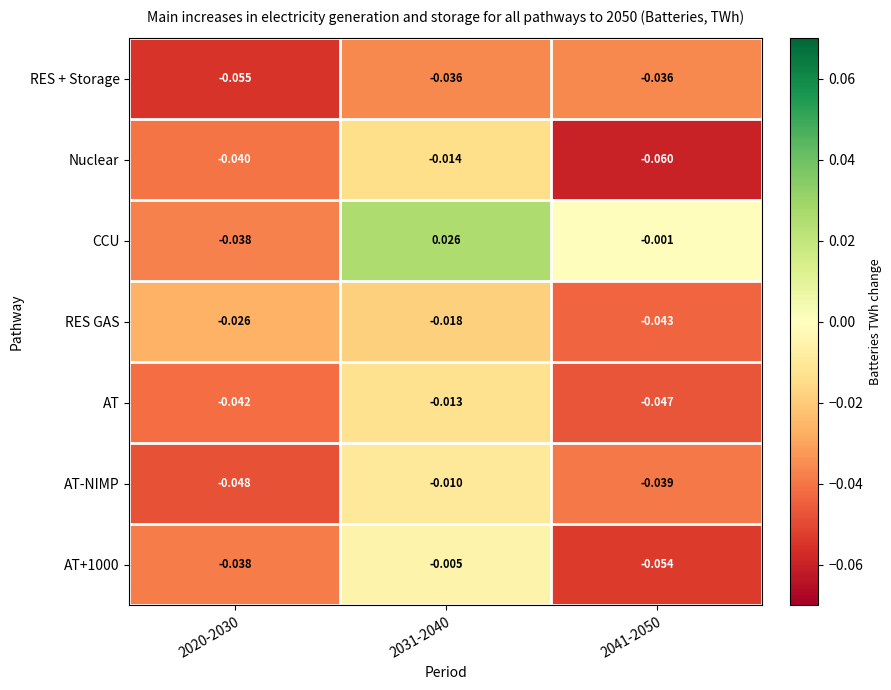

Is the value of CCU at 2031-2040 greater than the value of RES + Storage at 2020-2030?

Yes